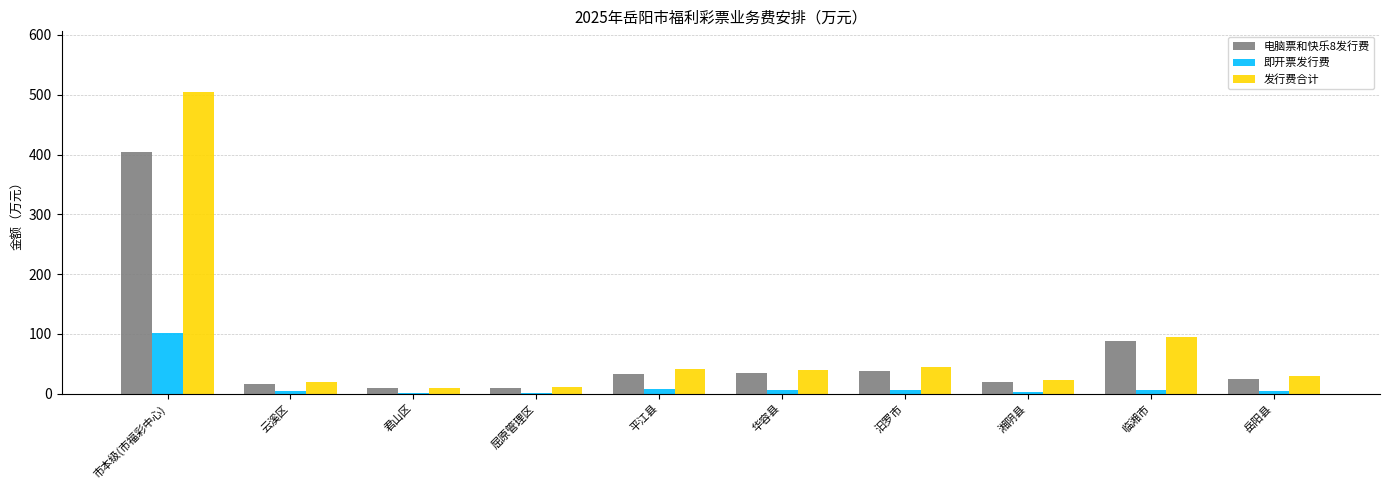

Which category has the highest value in the 即开票发行费 series?

市本级(市福彩中心)